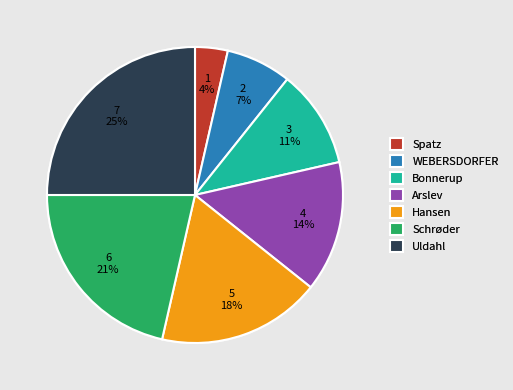

What is the smallest slice in the pie chart?

Spatz